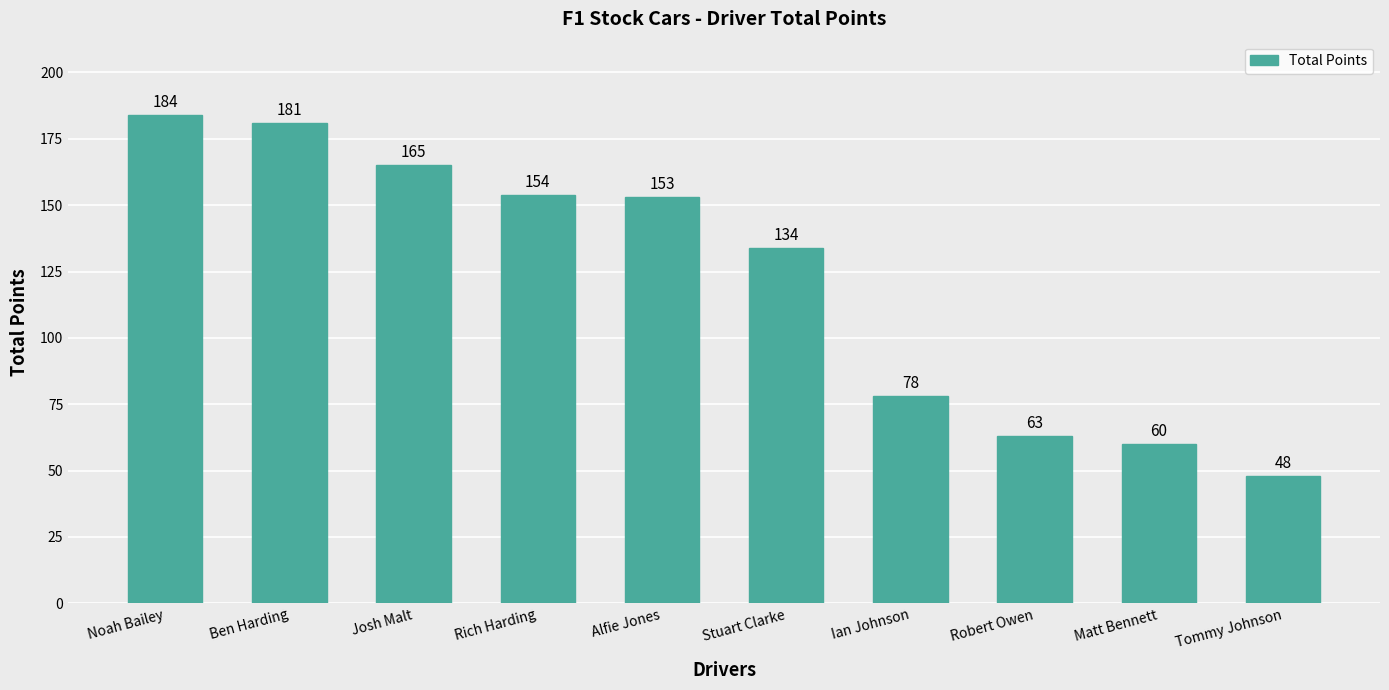

Does the chart contain any negative values?

No